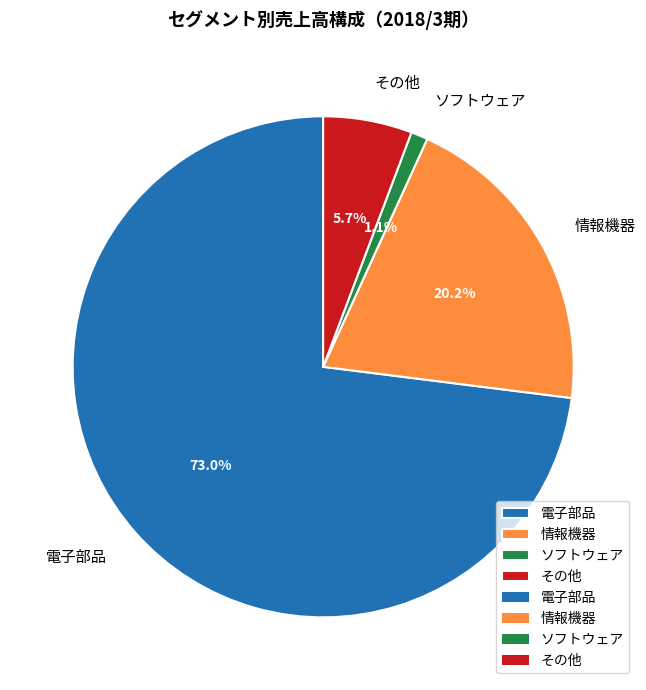

Do 情報機器 and ソフトウェア together represent more than half of the pie?

No